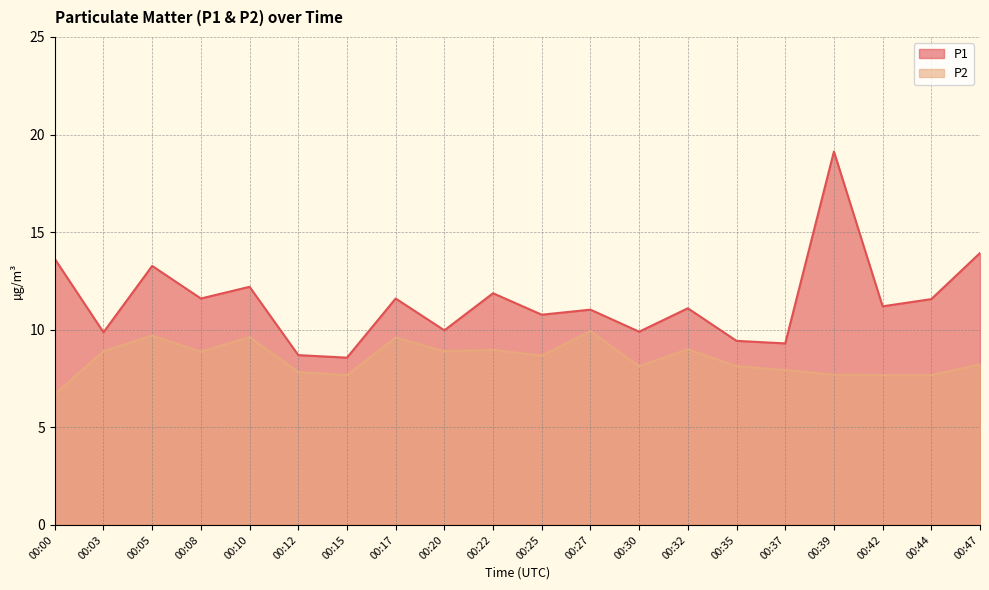

Which series changed the most between 00:00 and 00:22?

P2